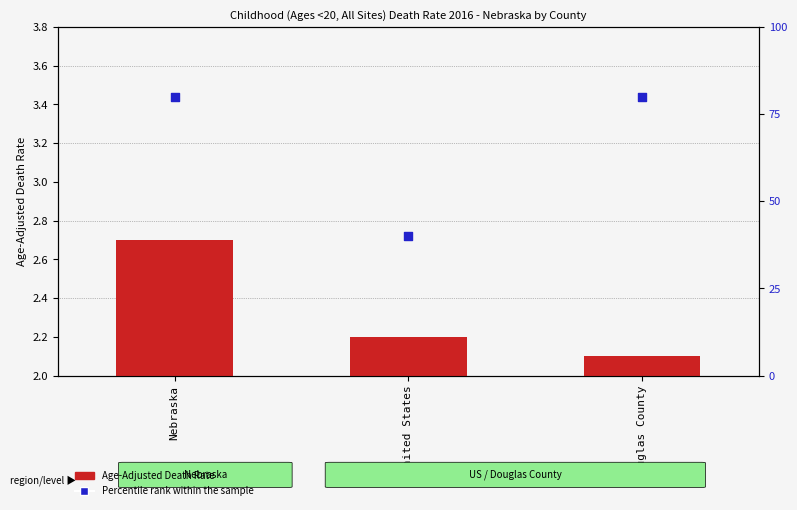

Which series contains the lowest Y value?

Age-Adjusted Death Rate